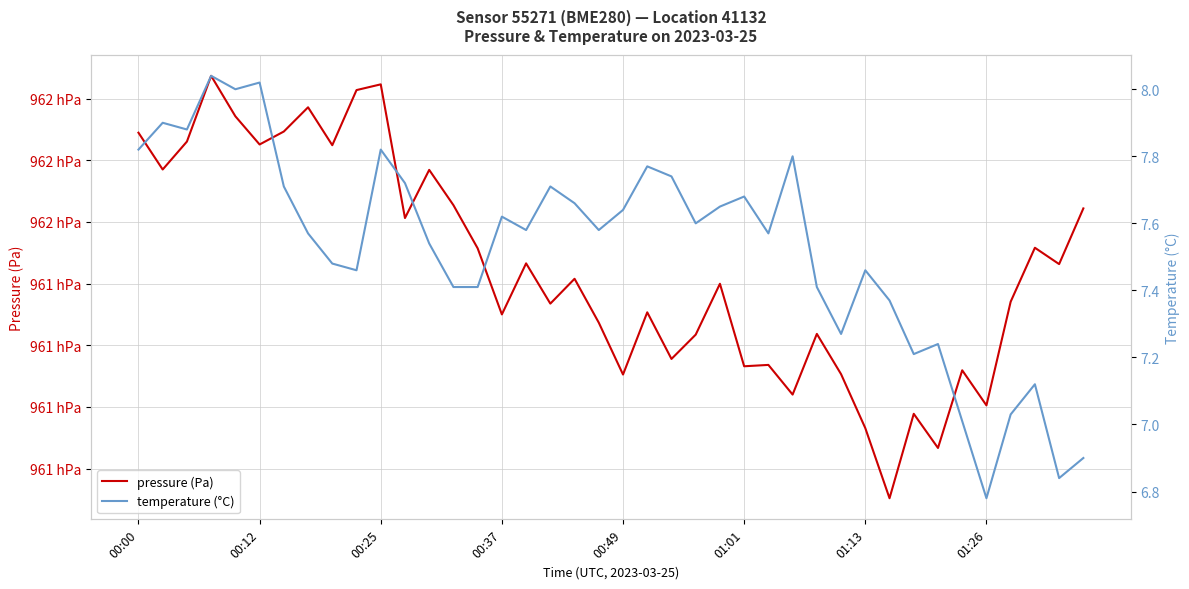

What is the difference between the highest and lowest values at 00:49?

96117.6